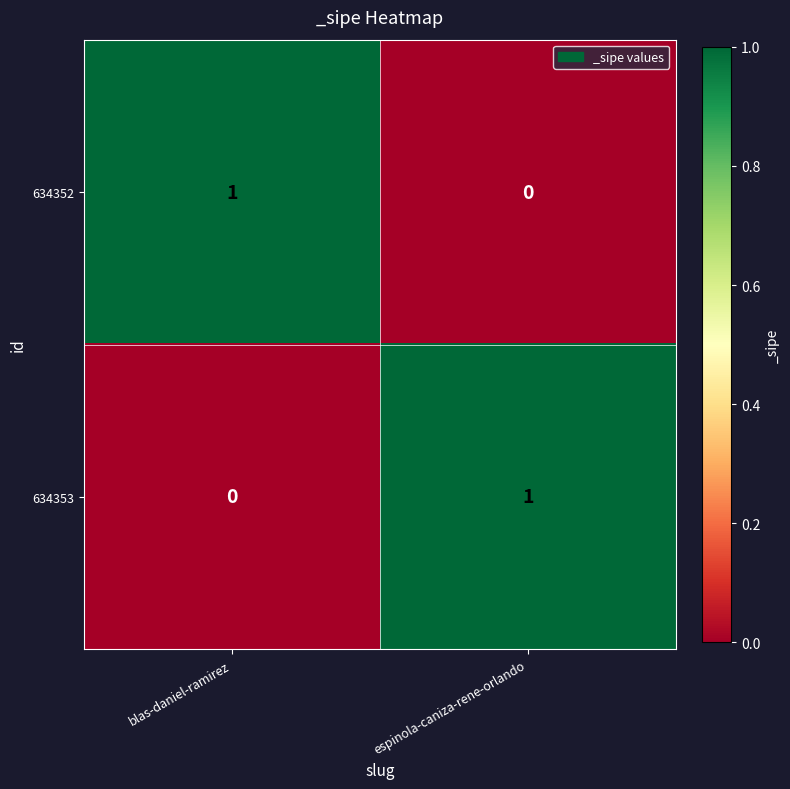

Where is 634352 nearest to the value 0?

espinola-caniza-rene-orlando